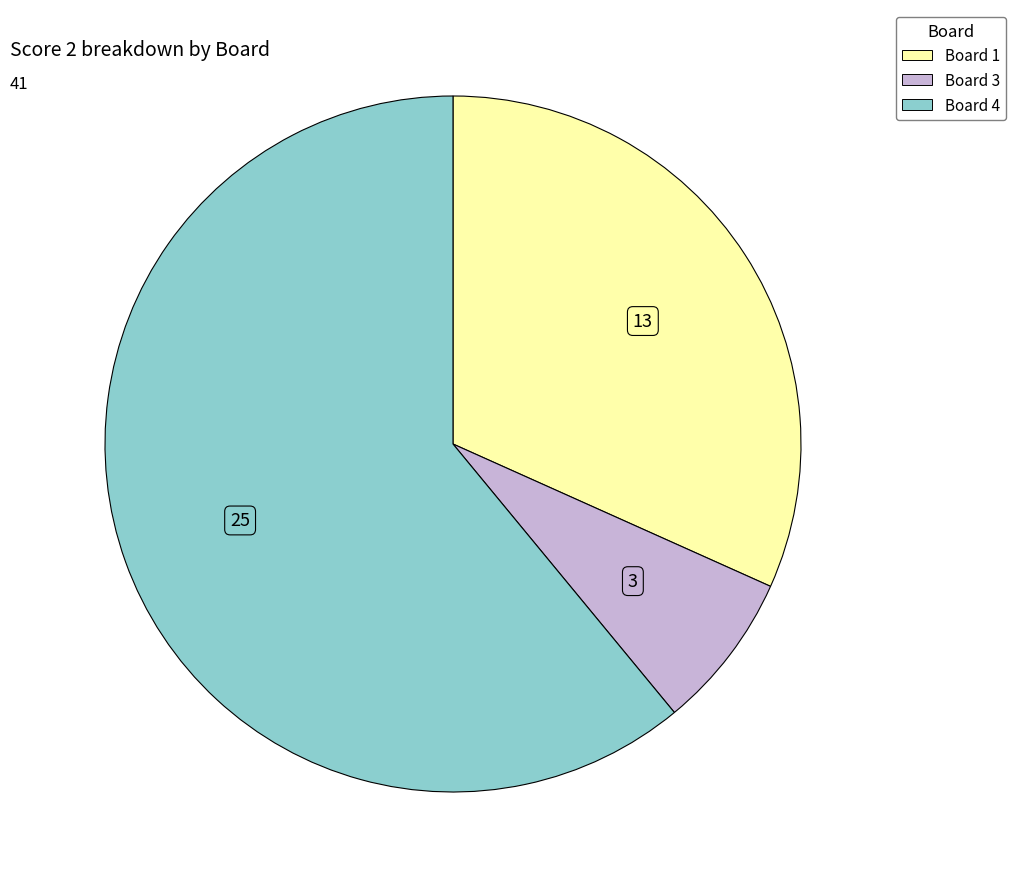

Is there a majority slice in this chart?

Yes